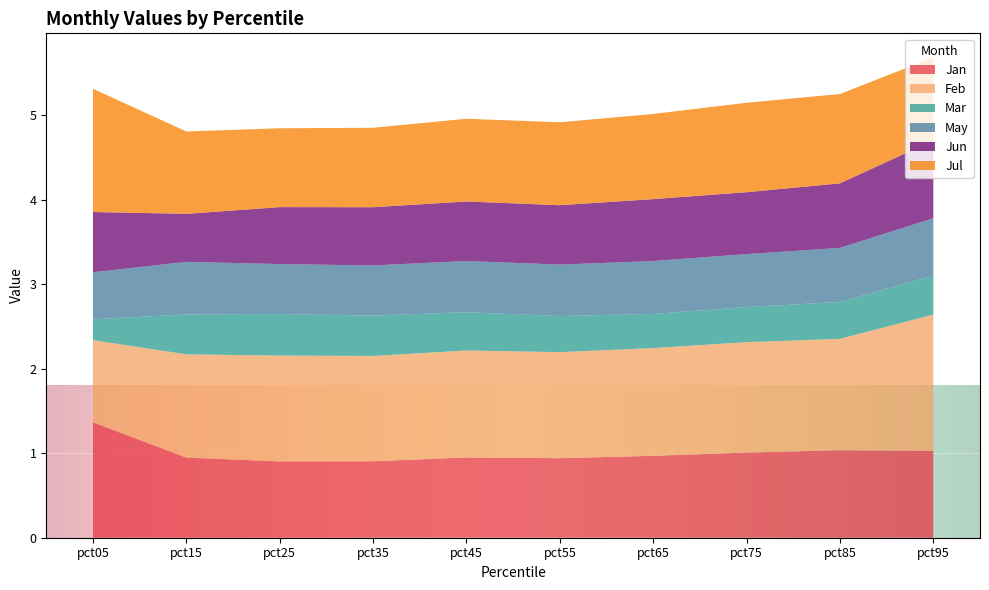

Reading right to left, transcribe all the data shown in this chart.

Jan: 1.0	1.0	1.0	1.0	0.9	1.0	0.9	0.9	0.9	1.4
Feb: 1.6	1.3	1.3	1.3	1.3	1.3	1.2	1.3	1.2	1.0
Mar: 0.5	0.4	0.4	0.4	0.4	0.5	0.5	0.5	0.5	0.2
May: 0.7	0.6	0.6	0.6	0.6	0.6	0.6	0.6	0.6	0.6
Jun: 0.9	0.8	0.7	0.7	0.7	0.7	0.7	0.7	0.6	0.7
Jul: 1.0	1.1	1.1	1.0	1.0	1.0	0.9	0.9	1.0	1.5